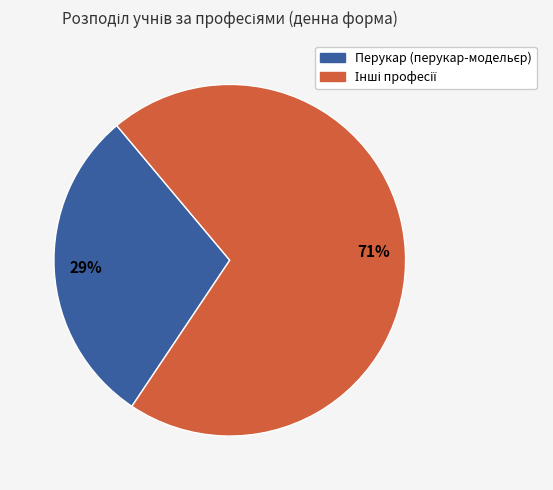

Is there a majority slice in this chart?

Yes